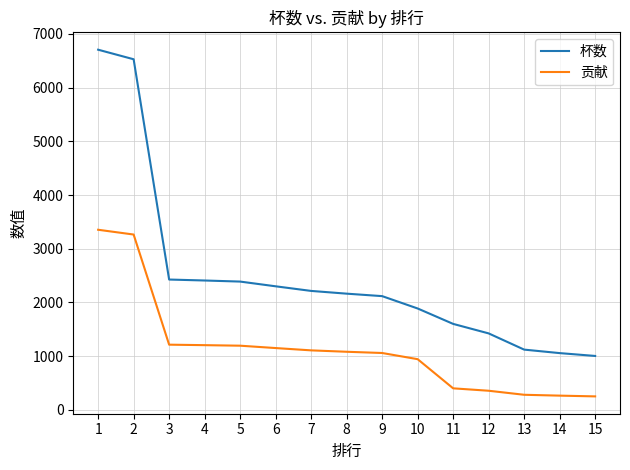

What is the sum of all 贡献 values?

17116